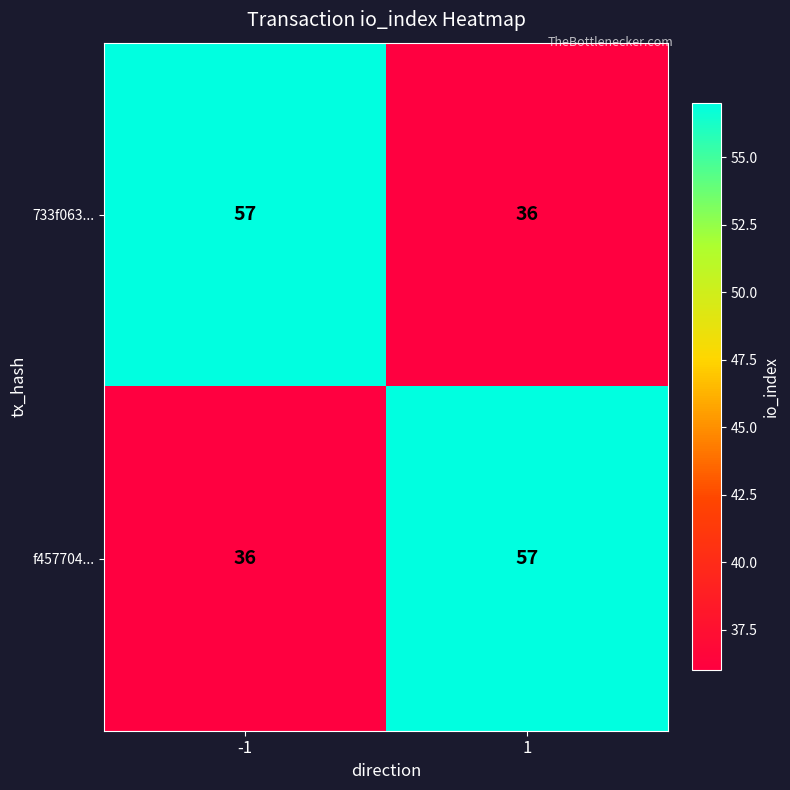

At how many categories does at least one series exceed 45?

2